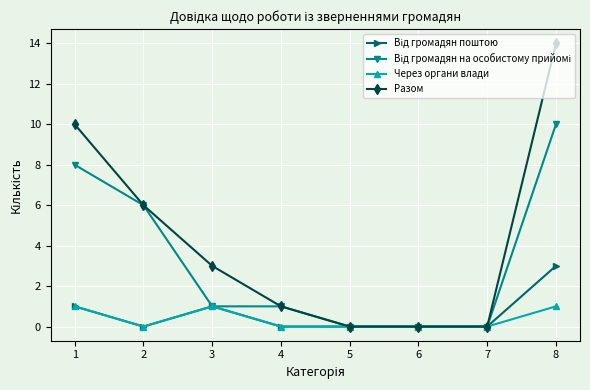

Which series has the largest total across all categories?

Разом